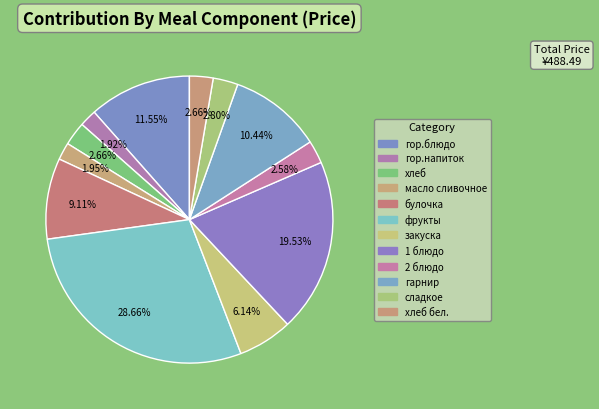

How many segments does this pie chart have?

12